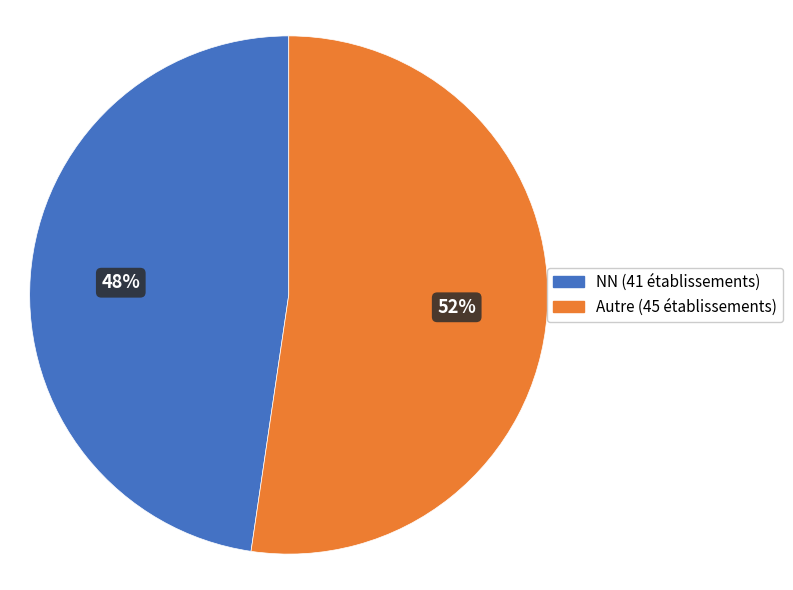

To the nearest percent, what is the average slice percentage?

50%